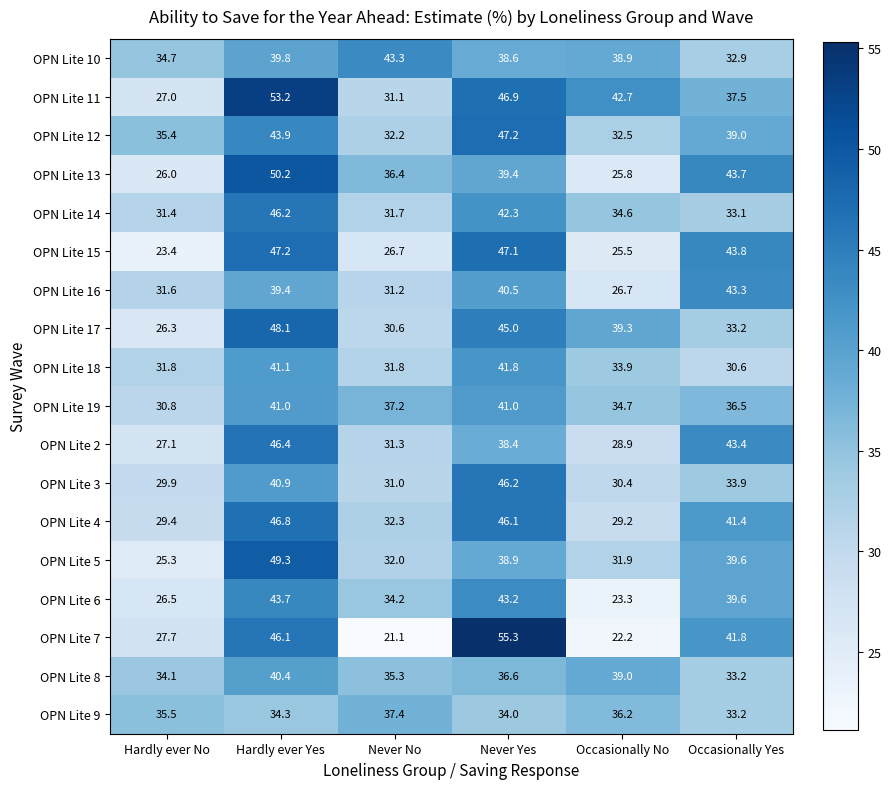

Rank the series at Never No from highest to lowest value.

OPN Lite 10, OPN Lite 9, OPN Lite 19, OPN Lite 13, OPN Lite 8, OPN Lite 6, OPN Lite 4, OPN Lite 12, OPN Lite 5, OPN Lite 18, OPN Lite 14, OPN Lite 2, OPN Lite 16, OPN Lite 11, OPN Lite 3, OPN Lite 17, OPN Lite 15, OPN Lite 7